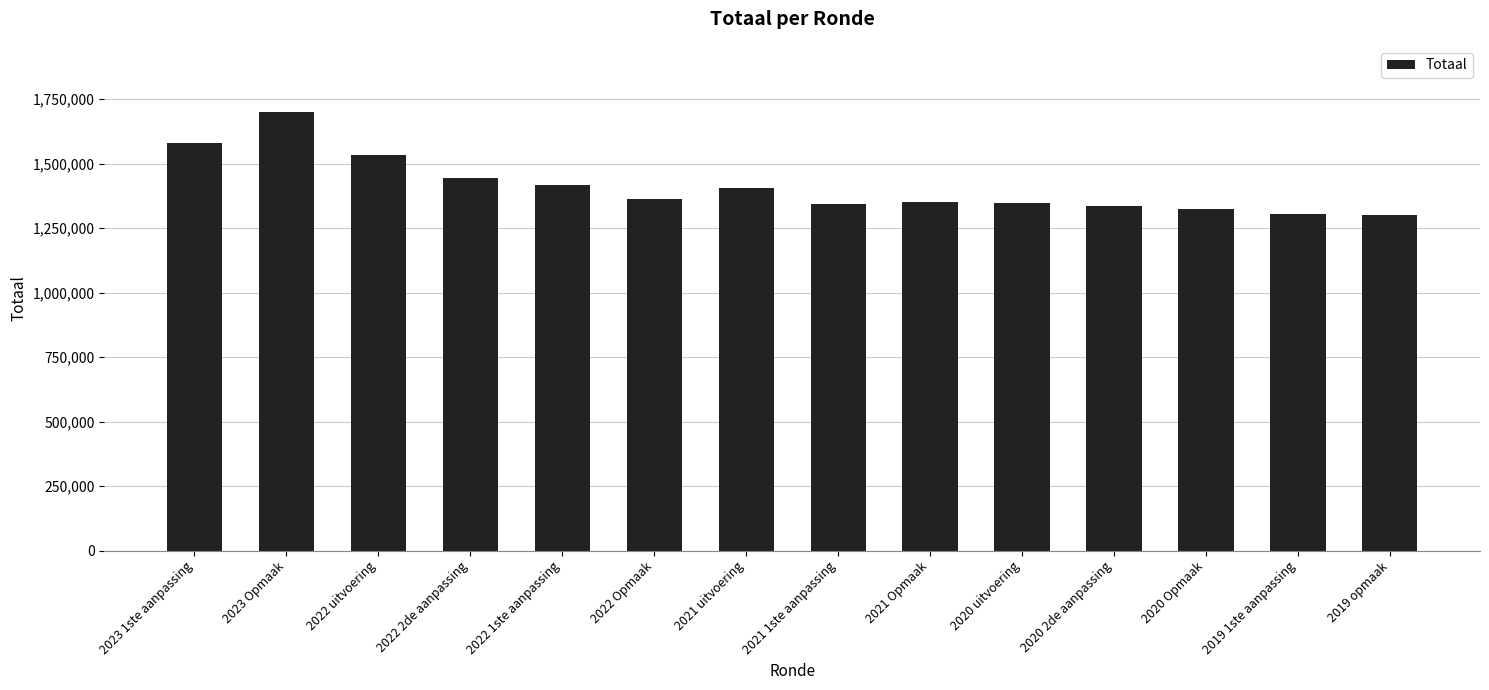

What is the maximum value shown in the chart?

1701512